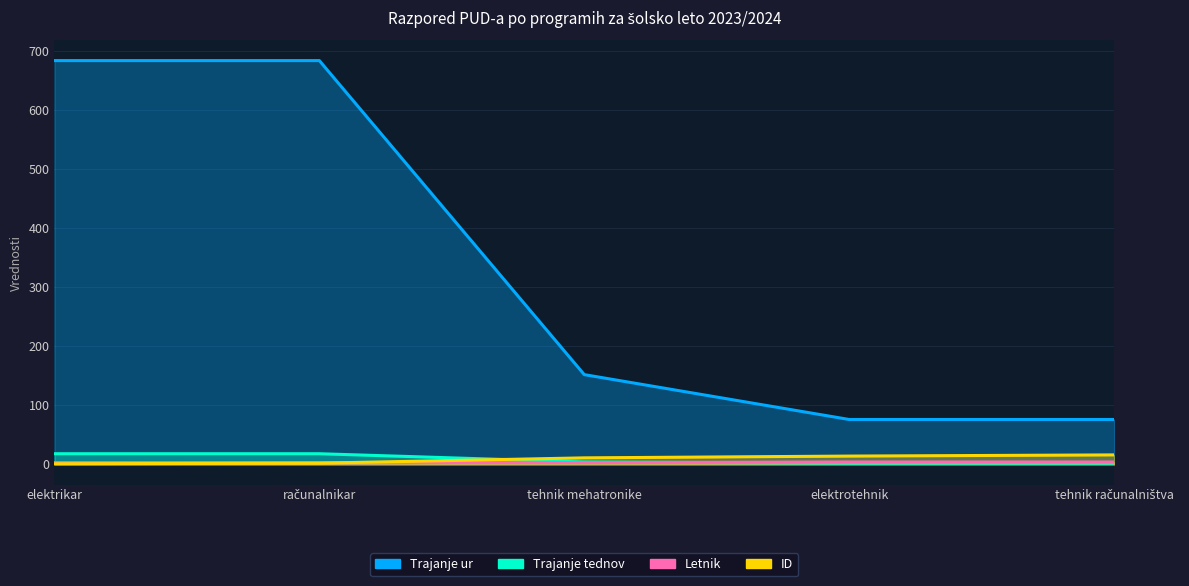

What is the sum of all Letnik values?

17